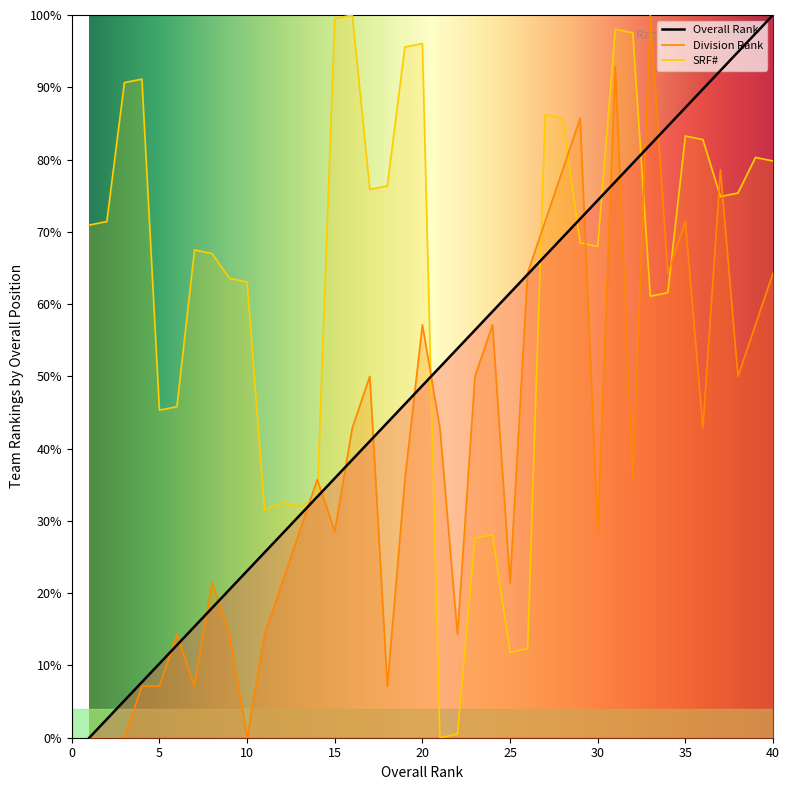

At which category does the chart reach its minimum across all series?

1